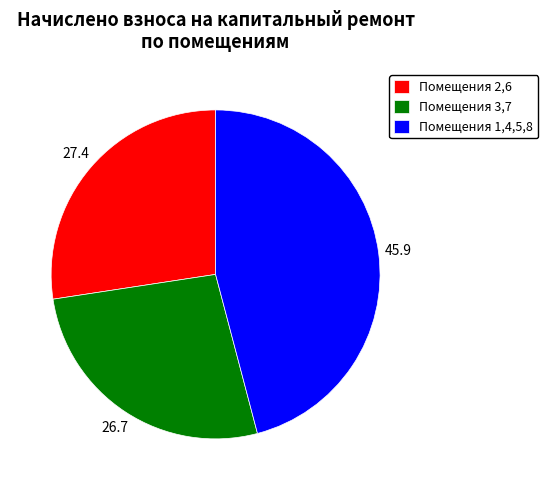

Approximately how many times larger is the value at Помещения 3,7 compared to Помещения 1,4,5,8?

0.6